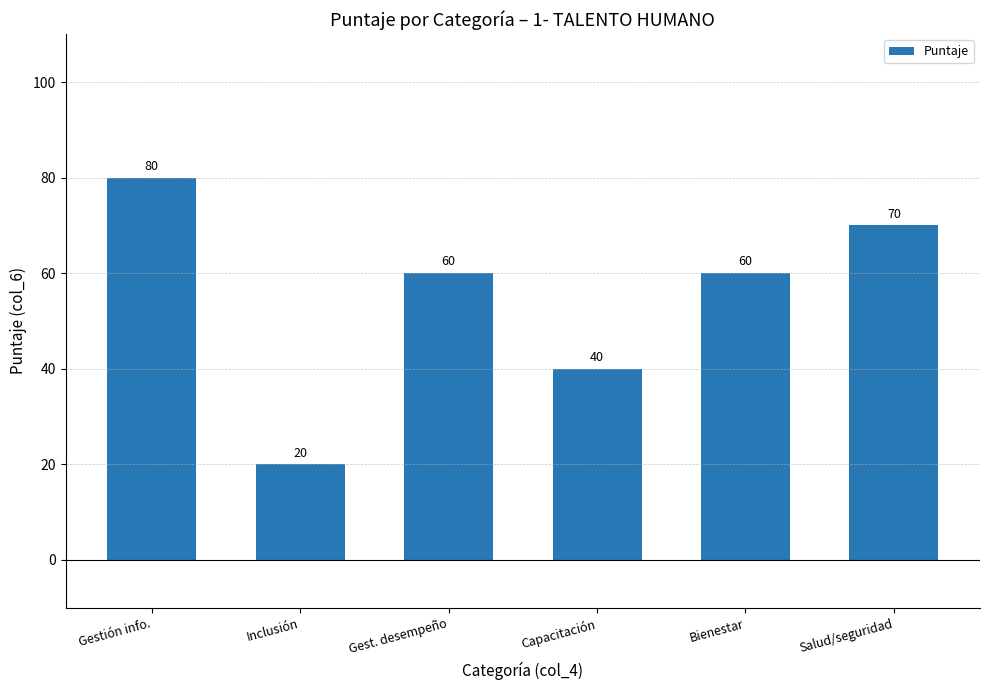

Reading left to right, list all the values displayed in this chart.

80	20	60	40	60	70